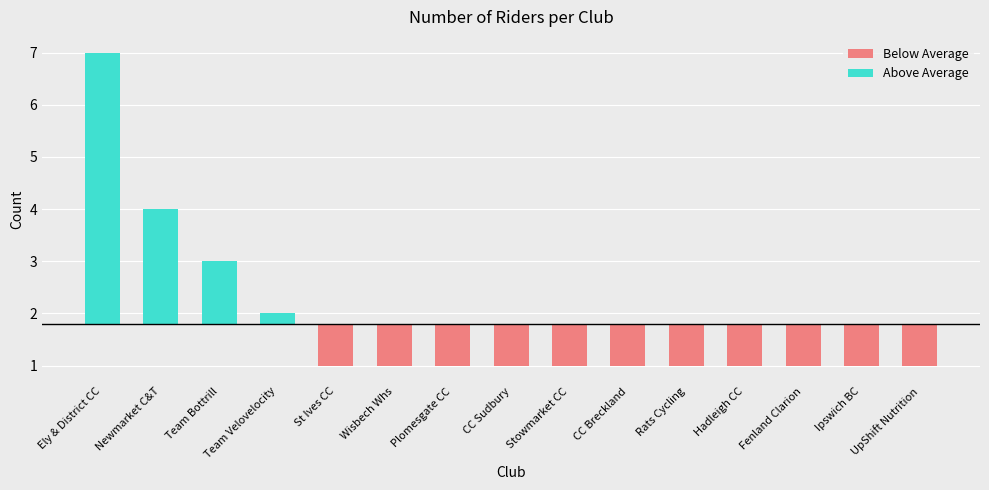

At which label is the value closest to 4?

Newmarket Cycling & Triathlon Club